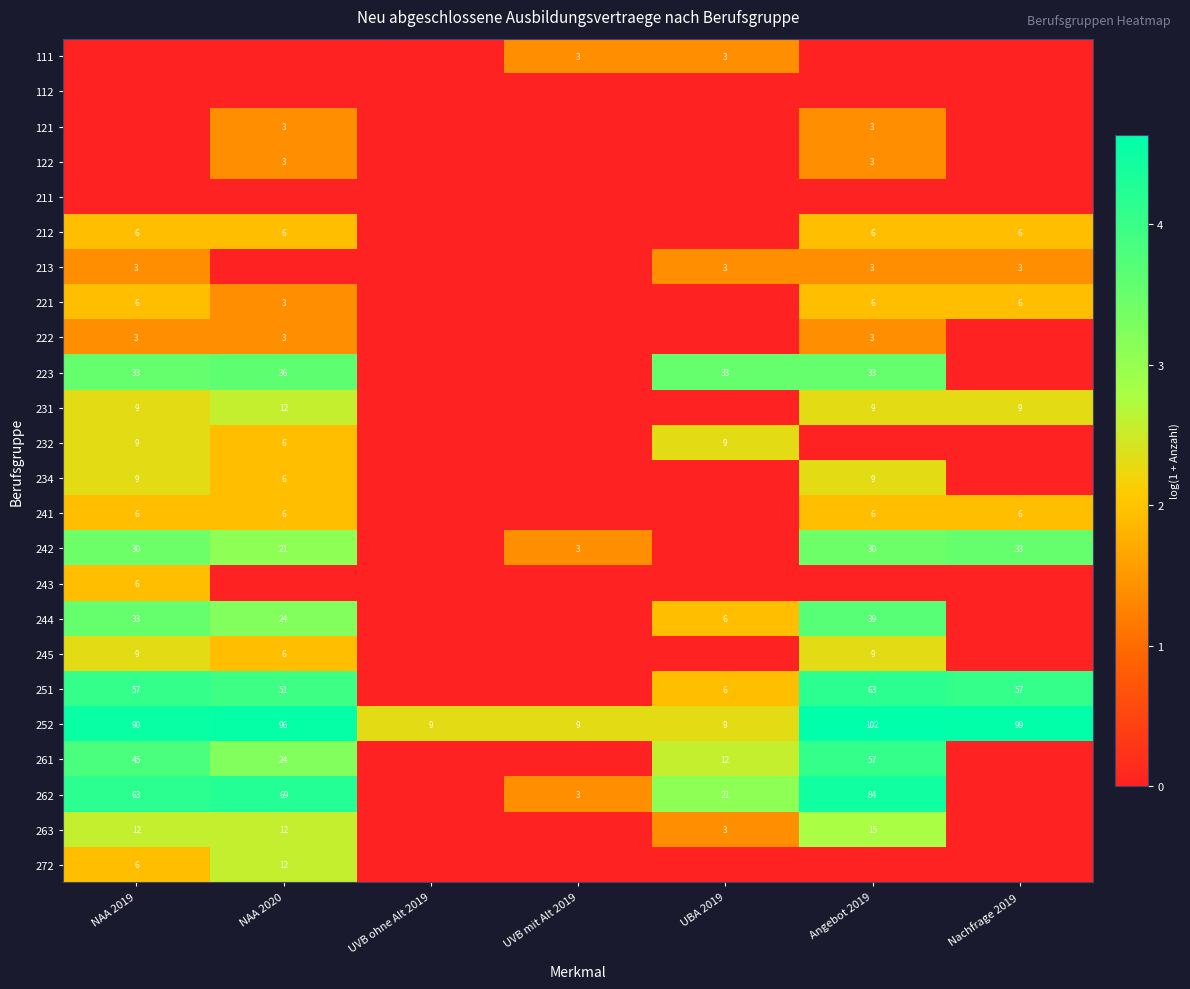

Is the value of 251 at NAA 2020 greater than the value of 213 at UBA 2019?

Yes